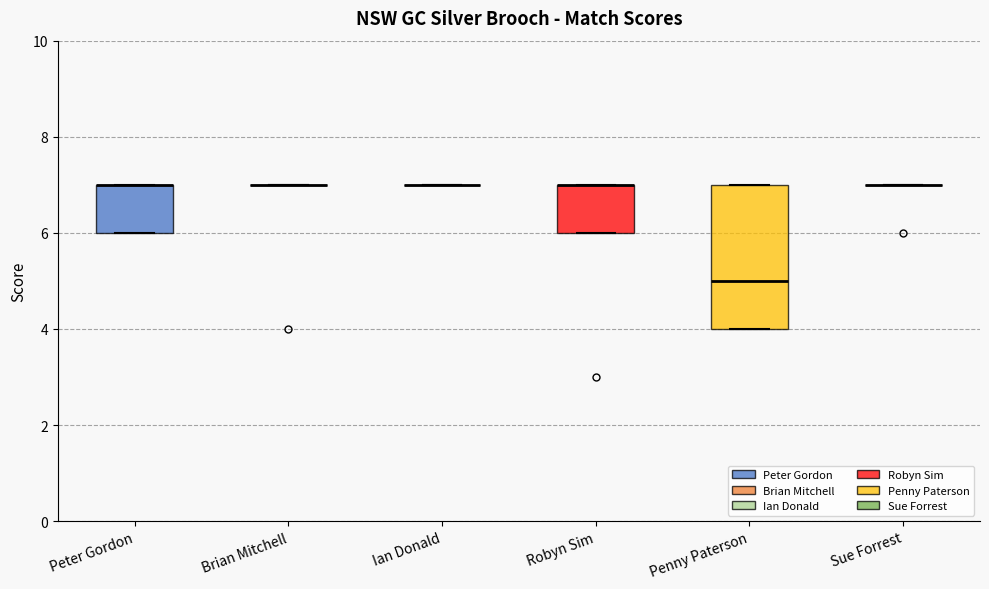

Where is the upper edge of the box for Penny Paterson on the y-axis? The values are not printed on the chart, so give them approximately, as read against the axis.

7